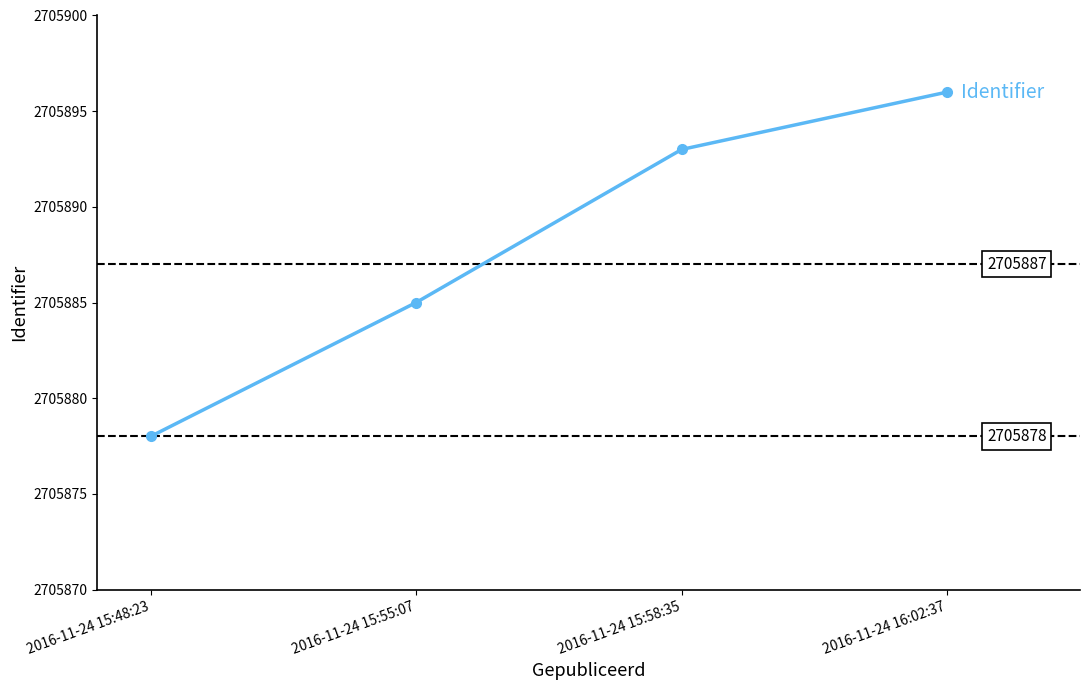

What is the label of the 2nd point from the right?

2016-11-24 15:58:35